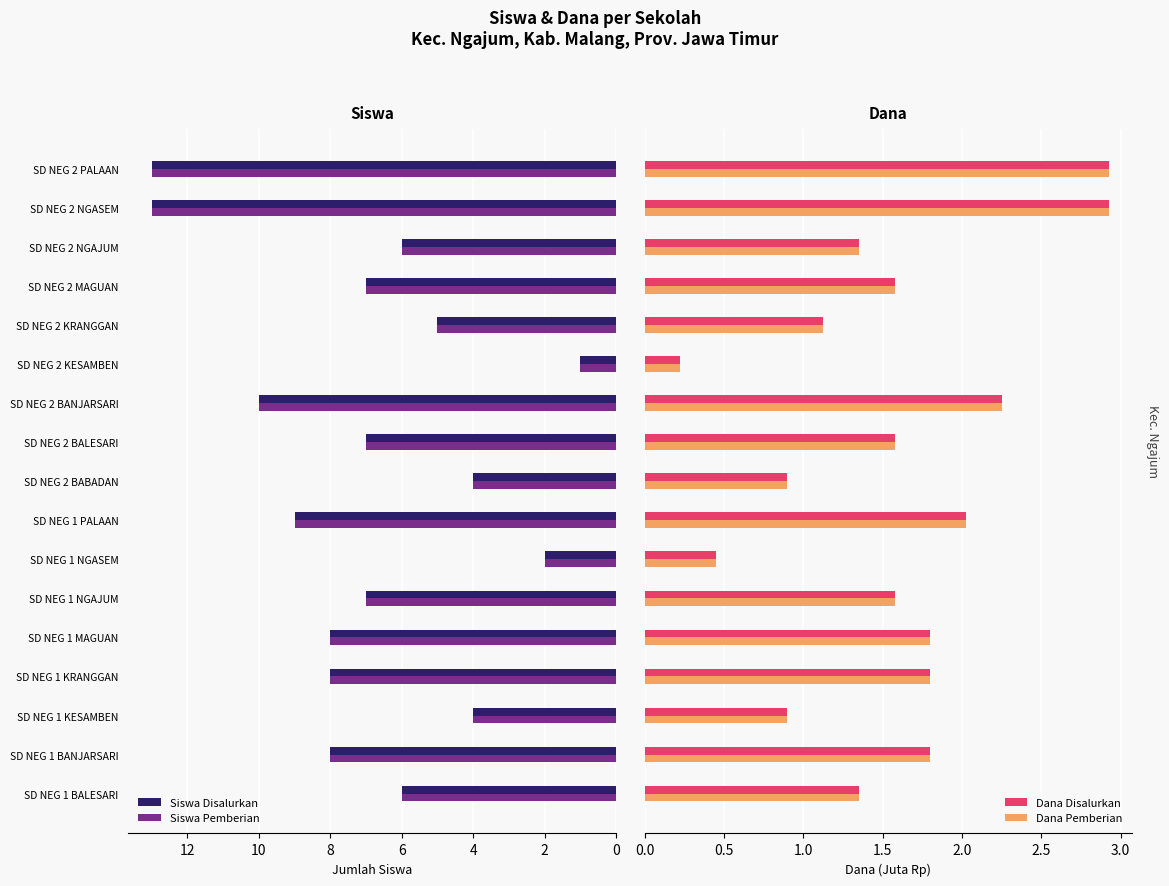

What is the highest value of the Dana Pemberian series?

2.9